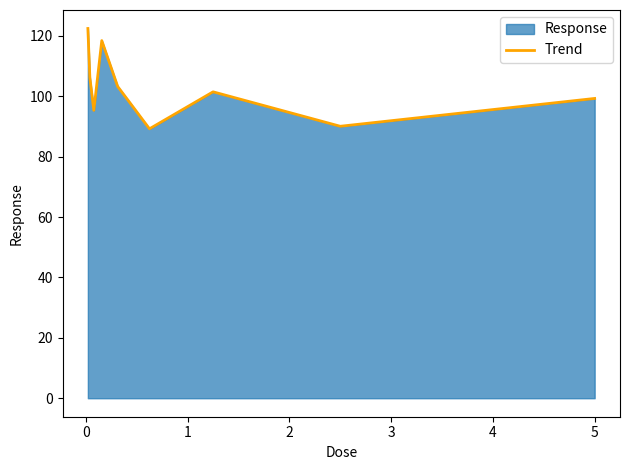

Reading right to left, extract all data points from this chart.

99.3	90.1	101.5	89.2	103.3	118.5	95.4	106.2	122.5